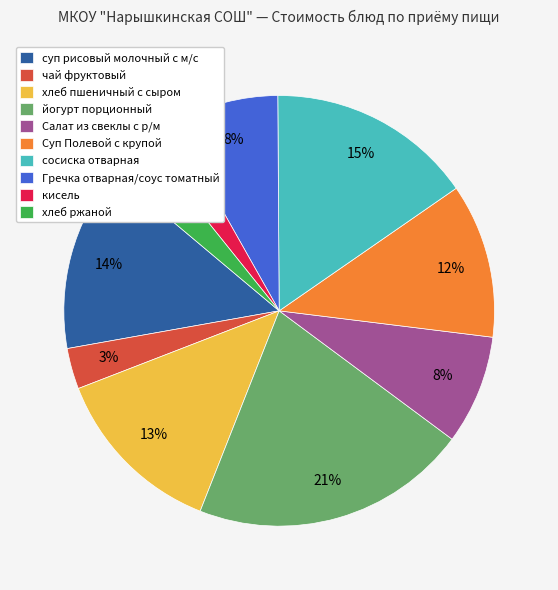

Between Салат из свеклы с р/м and суп рисовый молочный с м/с, which is larger?

суп рисовый молочный с м/с